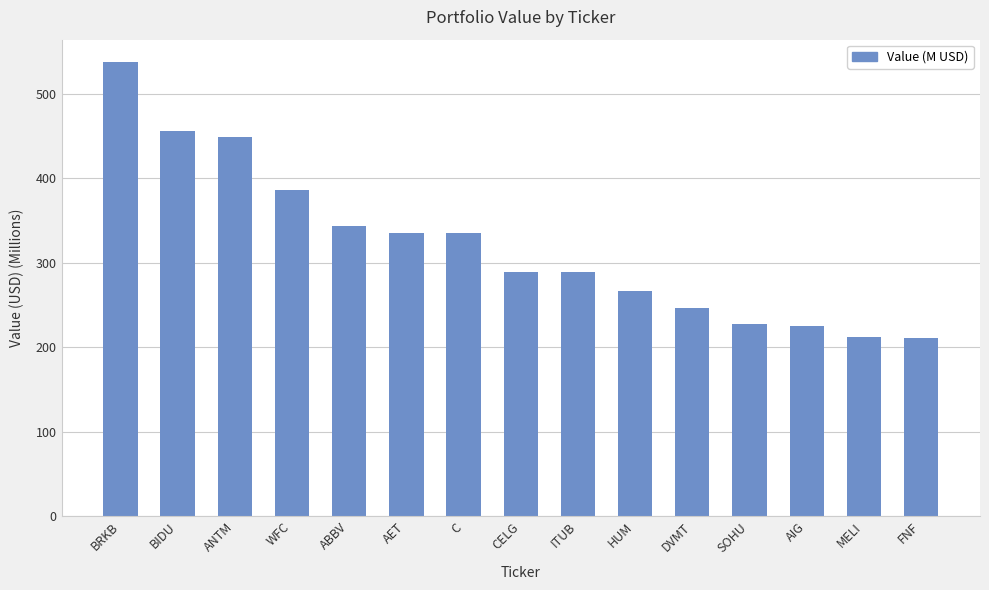

What is the label of the 6th bar from the left?

AET